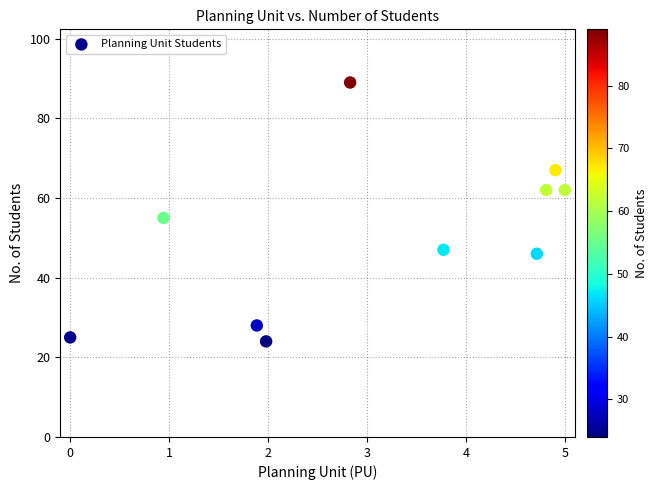

What is the range of Y values (max minus min)?

65